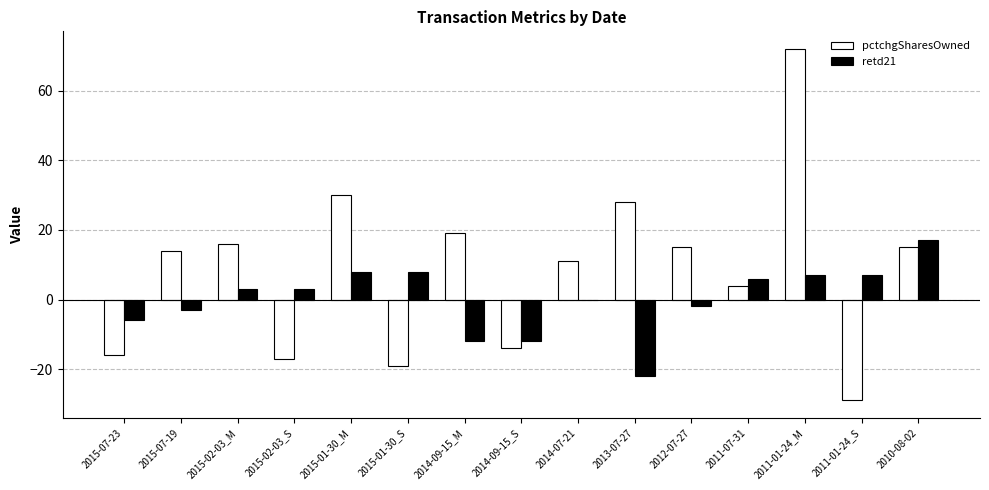

What is the spread (max minus min) of values at 2012-07-27?

17